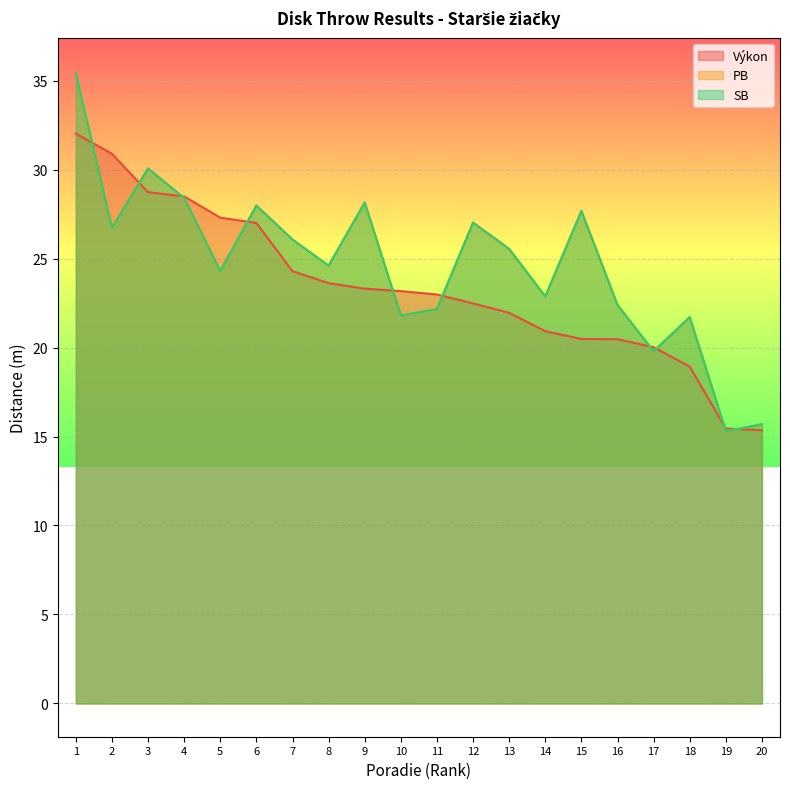

True or false: Výkon has more than 0 points higher than both neighbors.

False